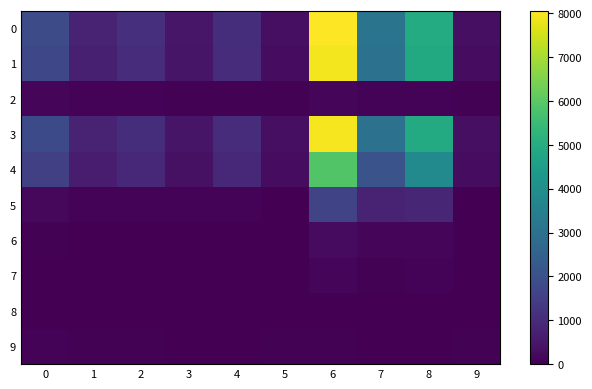

What is the difference between the highest and lowest values at 7?

3089